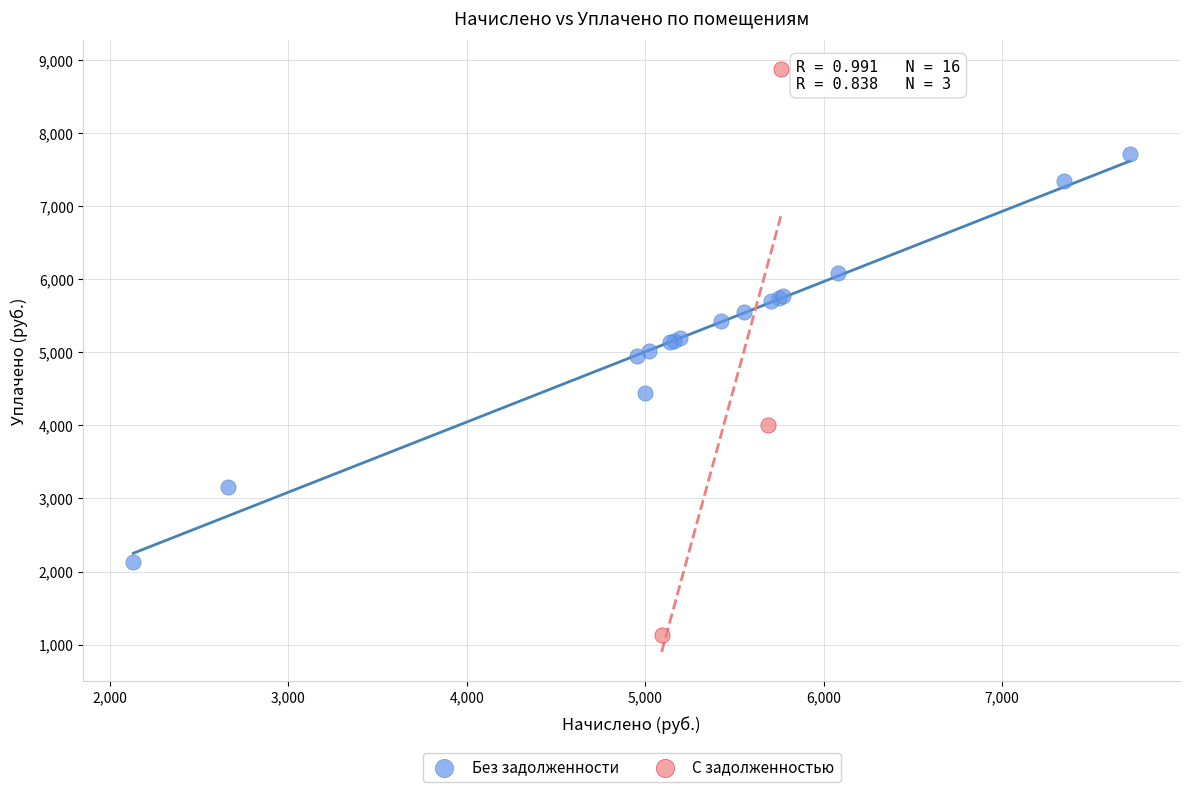

Which series has the largest Y range (max minus min)?

С задолженностью